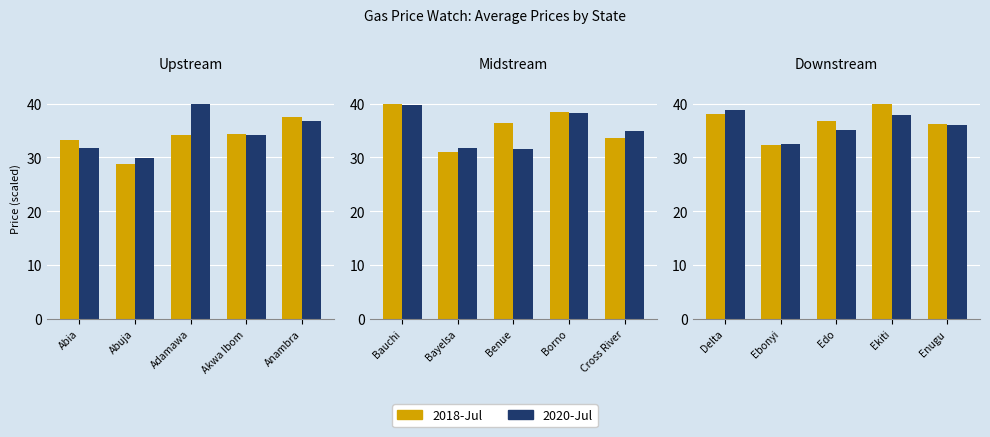

At how many categories does at least one series exceed 33?

4